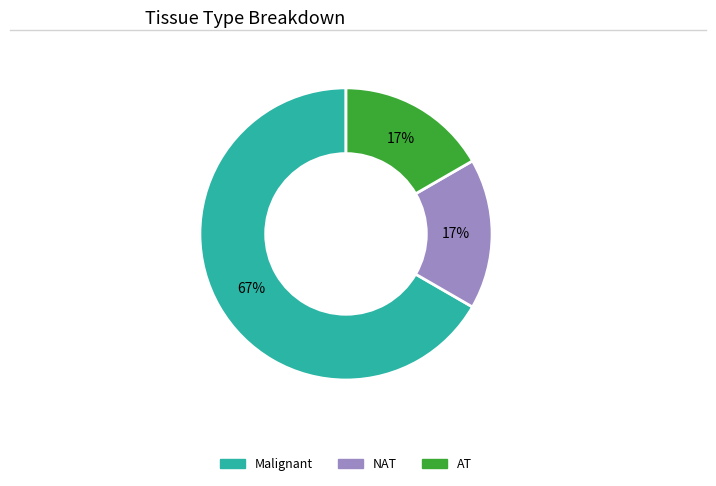

To the nearest percent, what is the difference between the largest and smallest slice percentages?

50%